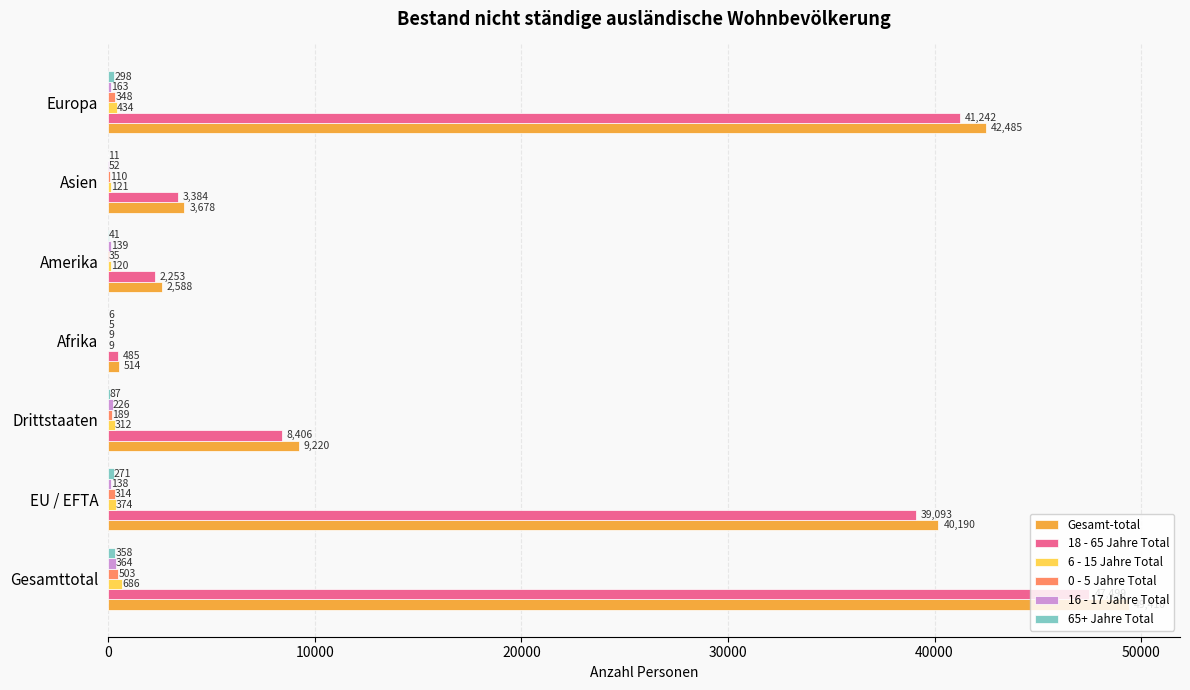

Which series changed the most between EU / EFTA and Europa?

Gesamt-total